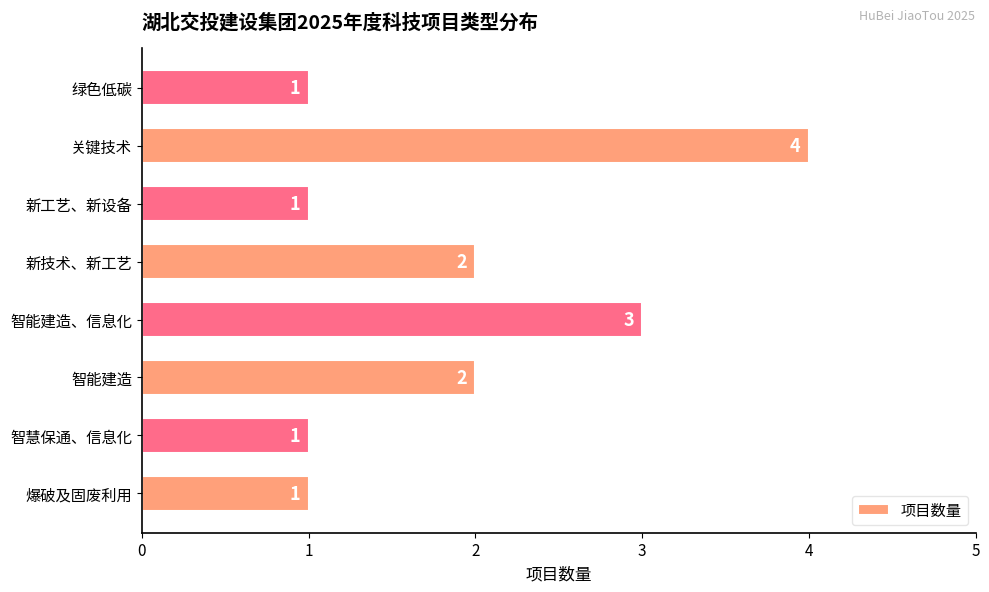

Count the values in the range 1 to 3.

7